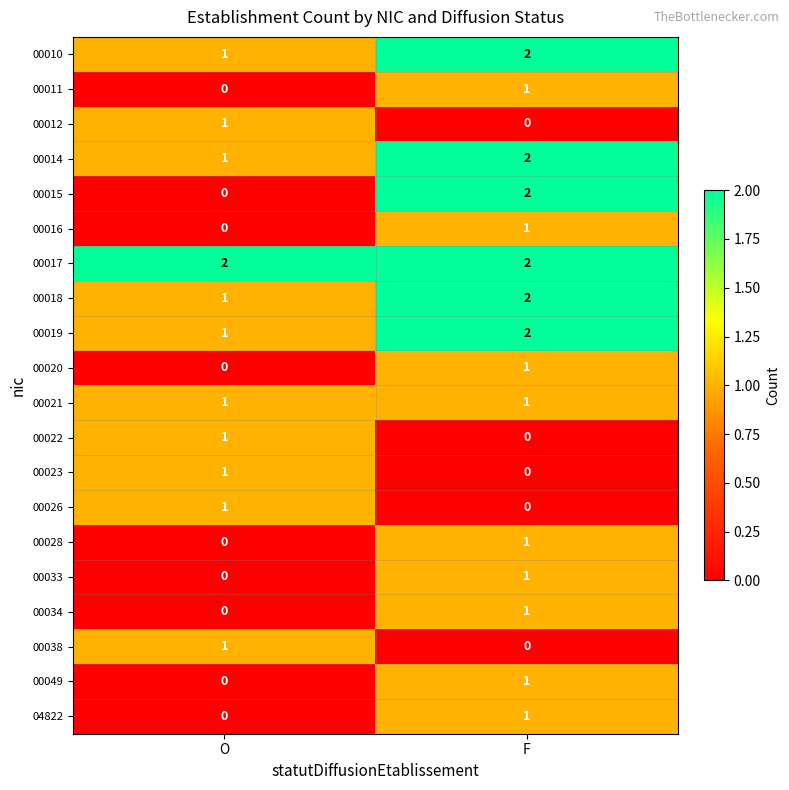

True or false: 00019 has a value of 3 at F.

False